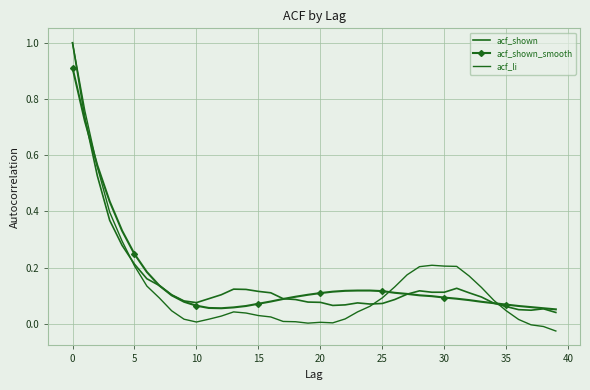

What is the minimum value for acf_shown_smooth?

0.1